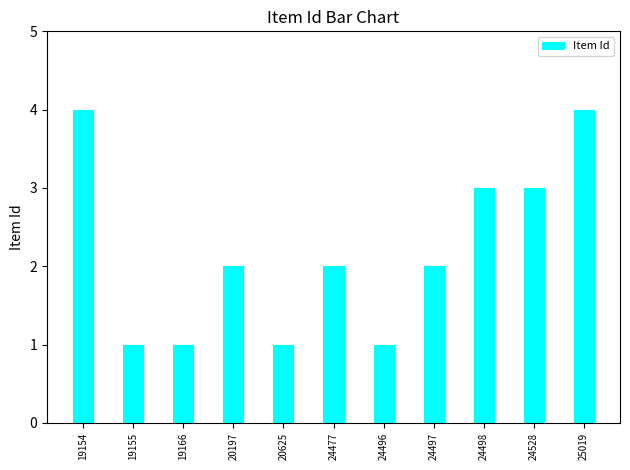

What is the sum of the values at 24477 and 19155?

3